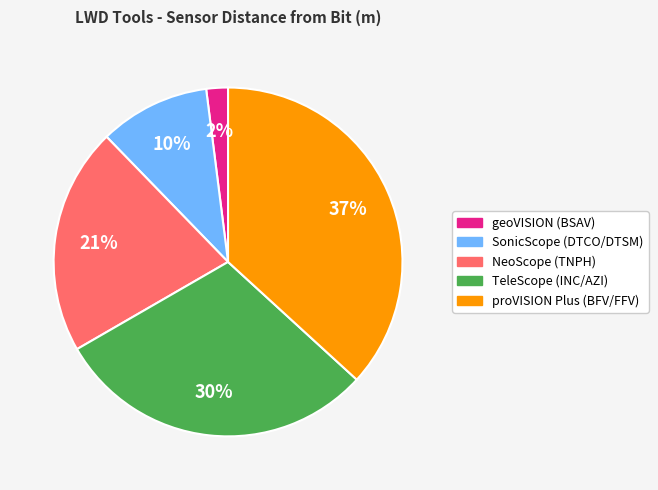

Do TeleScope (INC/AZI) and SonicScope (DTCO/DTSM) together represent more than half of the pie?

No